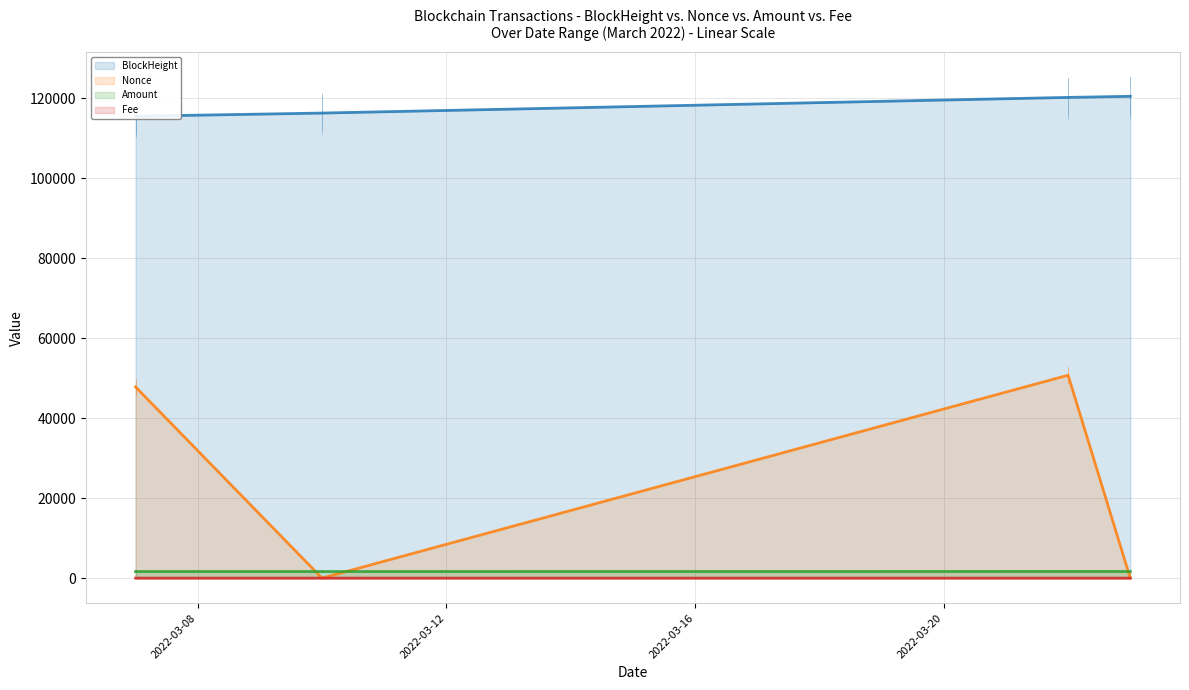

True or false: Fee and Amount intersect in this chart.

False